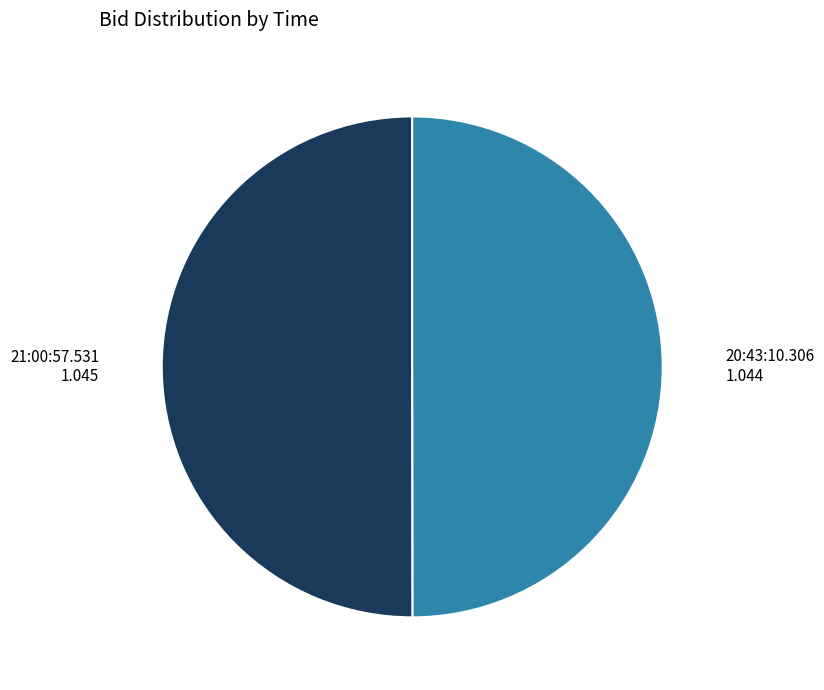

The 21:00:57.531 slice represents 50% of the pie. True or false?

True